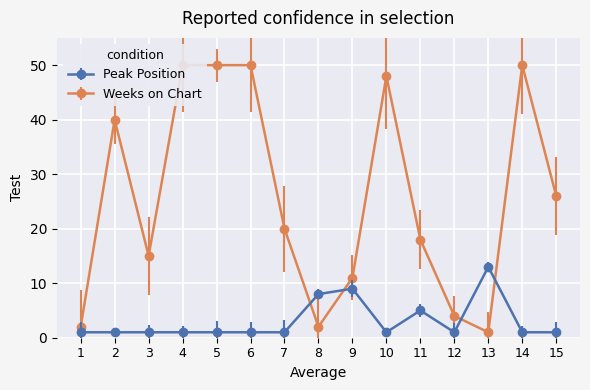

The Peak Position series shows 2 at 9. True or false?

False